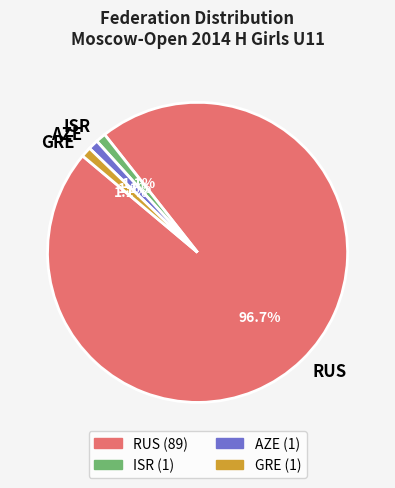

Does RUS account for over 50% of the chart?

Yes